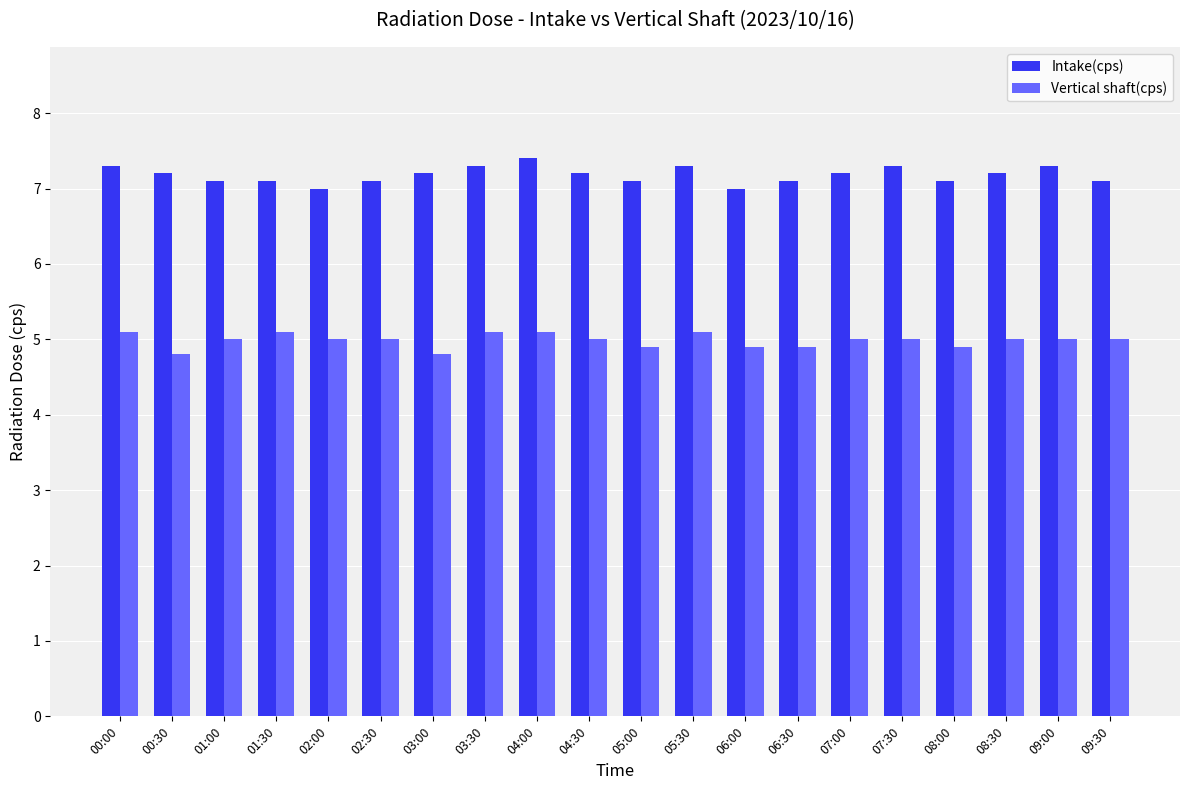

Does the chart contain any negative values?

No